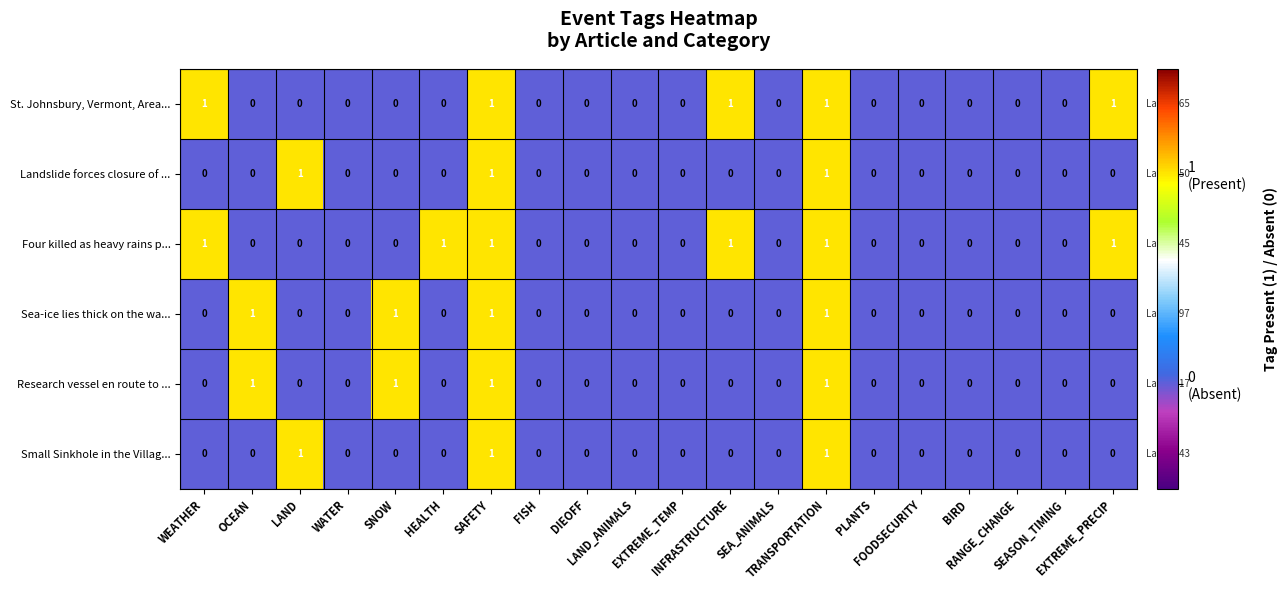

Which series has the largest total across all categories?

Four killed as heavy rains p...